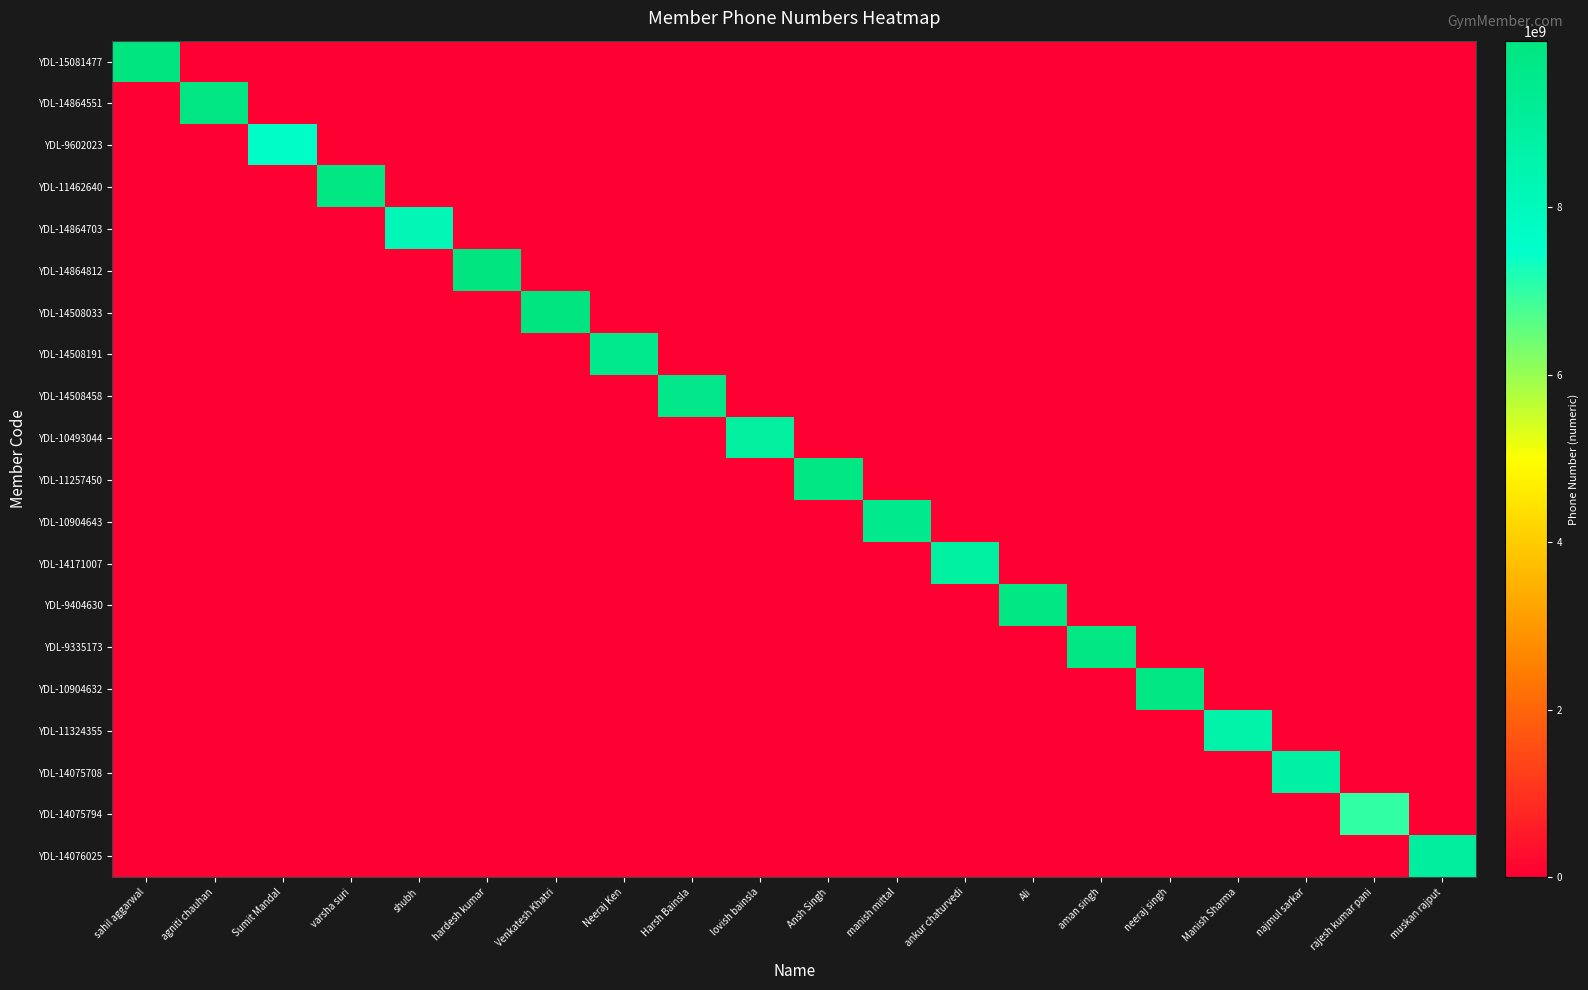

Between najmul sarkar and Harsh Bainsla, which is larger?

najmul sarkar